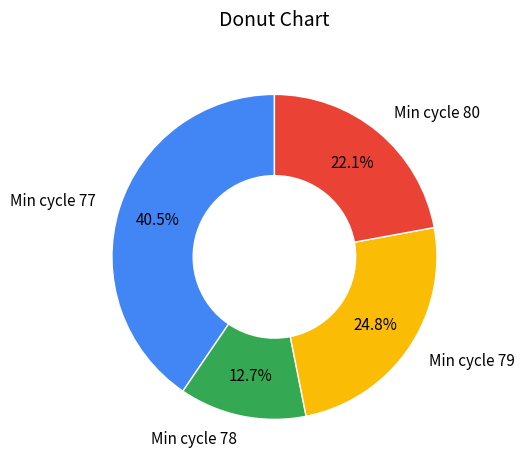

Do Min cycle 80 and Min cycle 79 together represent more than half of the pie?

No